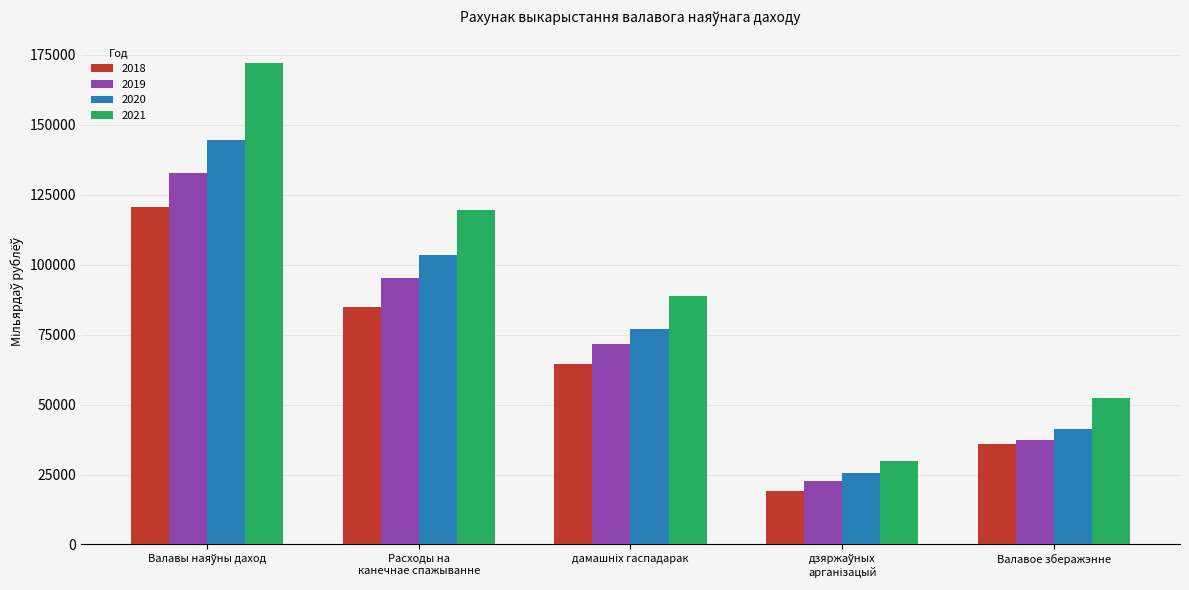

What is the minimum value shown in the chart?

19252.5